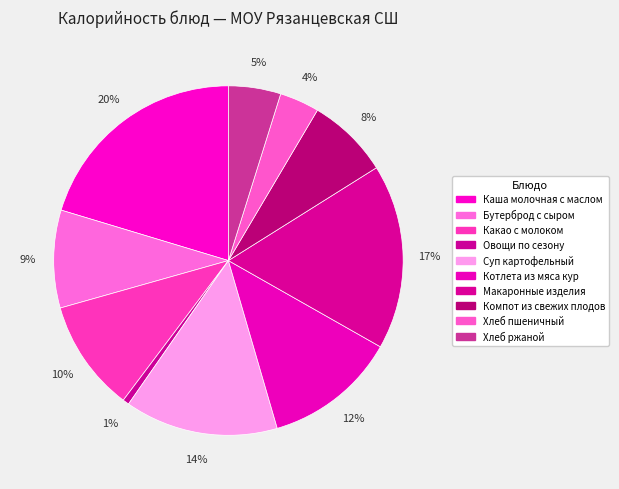

How many segments does this pie chart have?

10